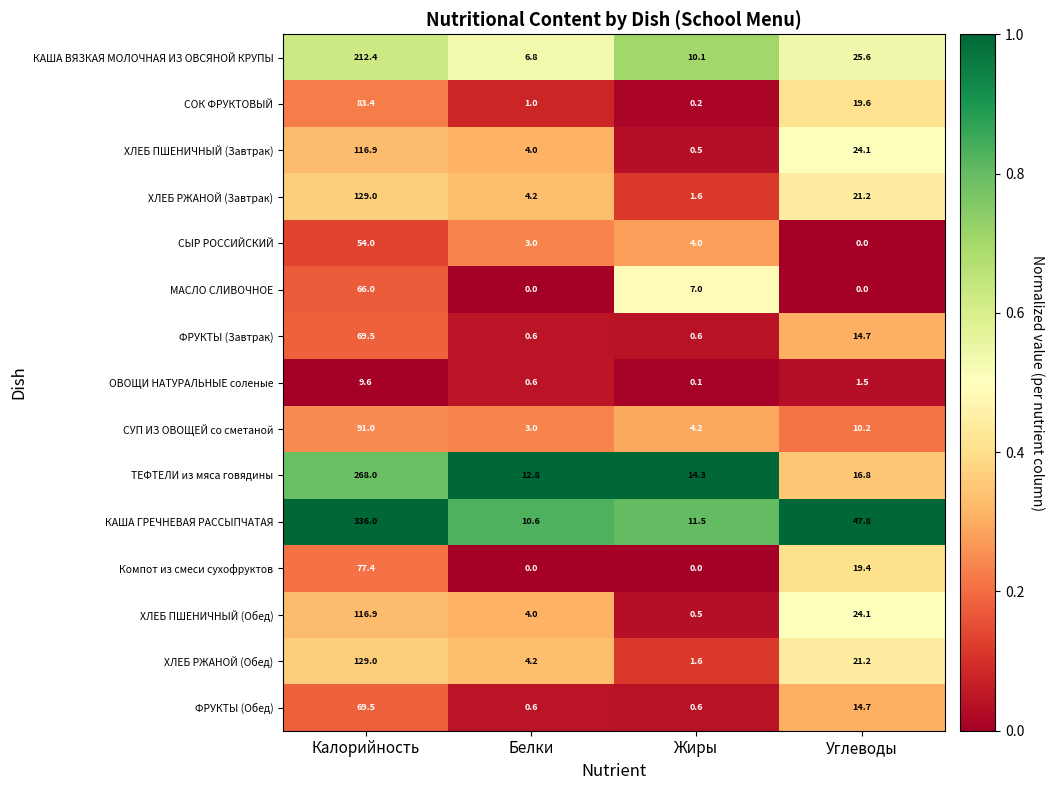

How many distinct data groups are displayed?

15